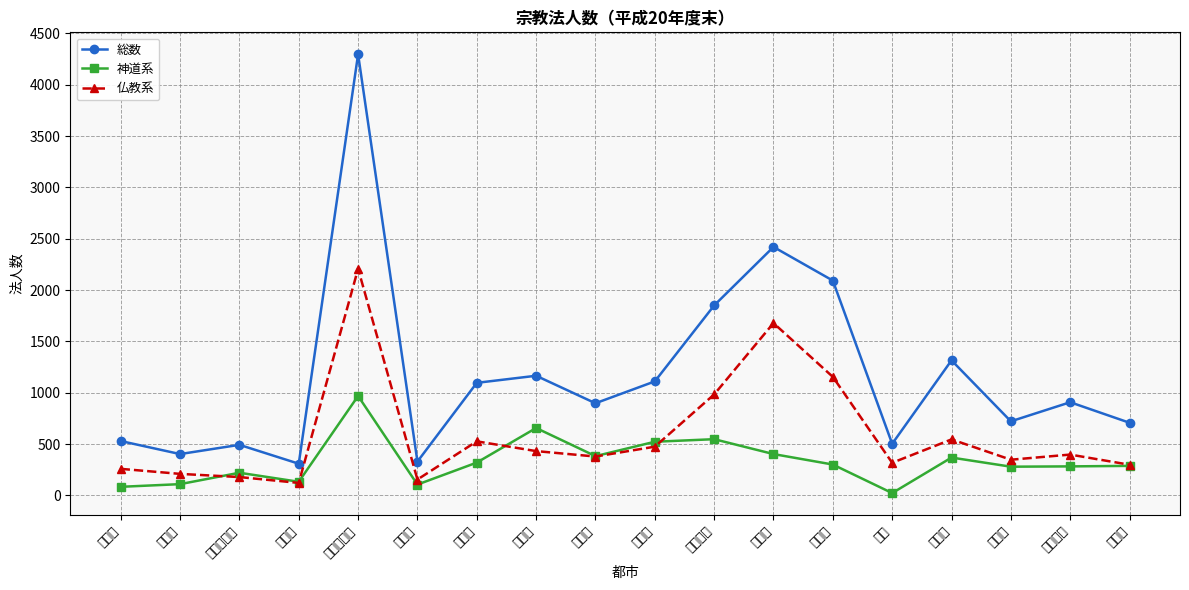

True or false: 総数 and 仏教系 intersect in this chart.

False